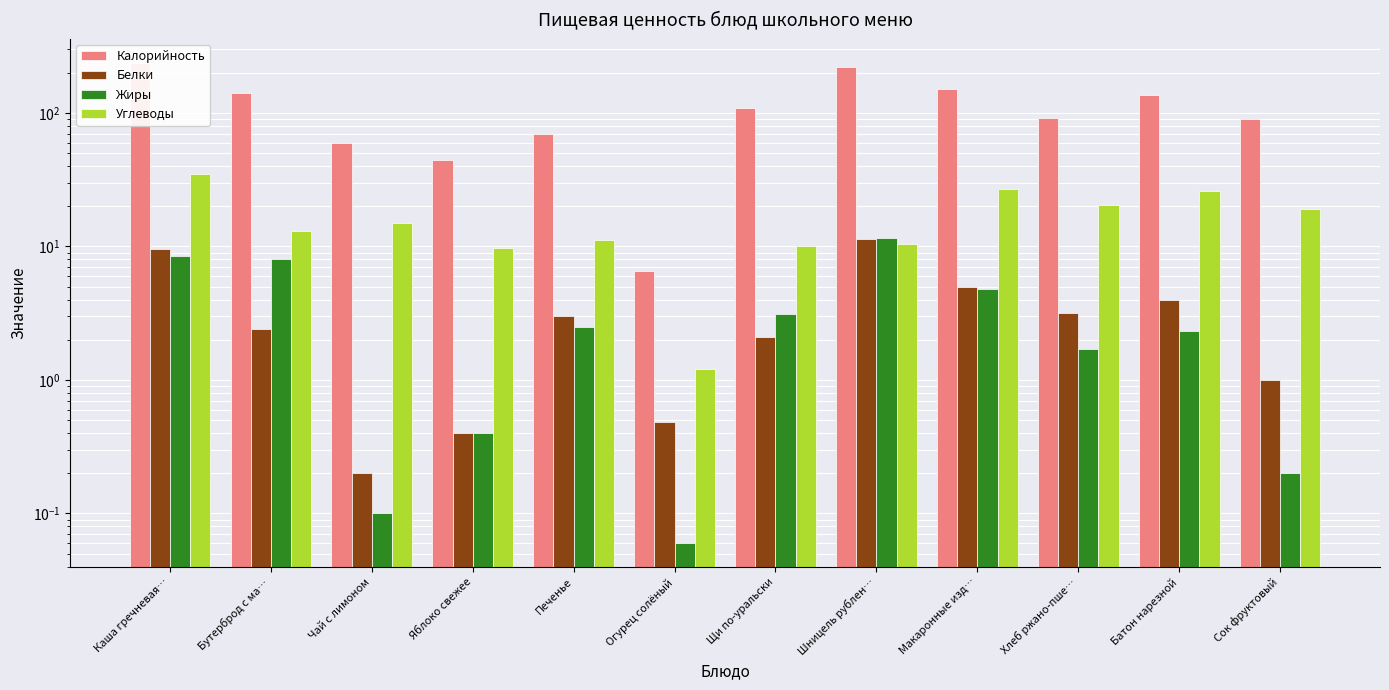

What is the sum of all Калорийность values?

1358.7